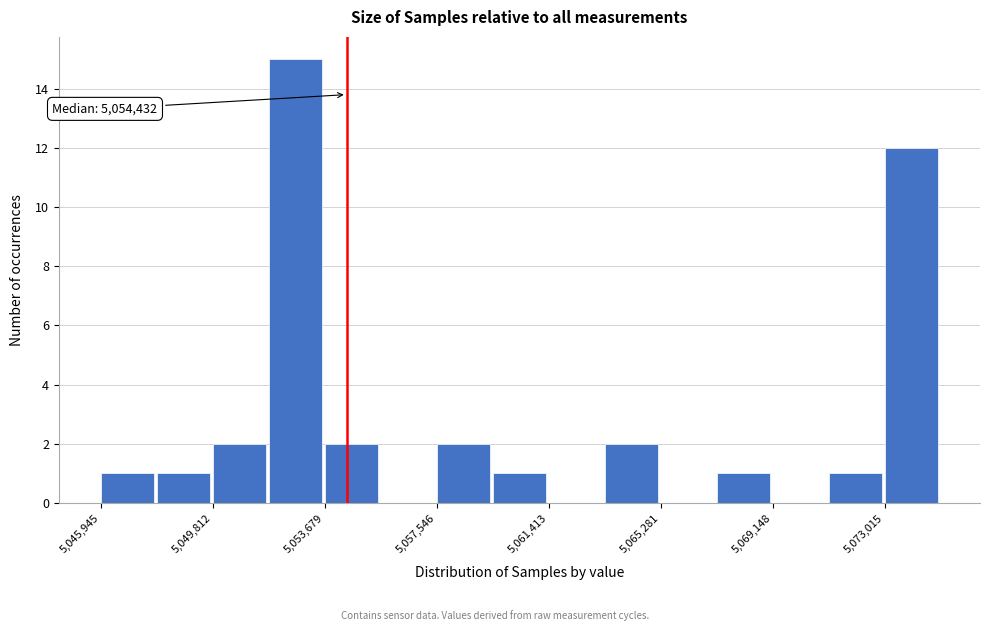

Read against the x-axis, roughly where is the centre of the tallest bar?

5052500